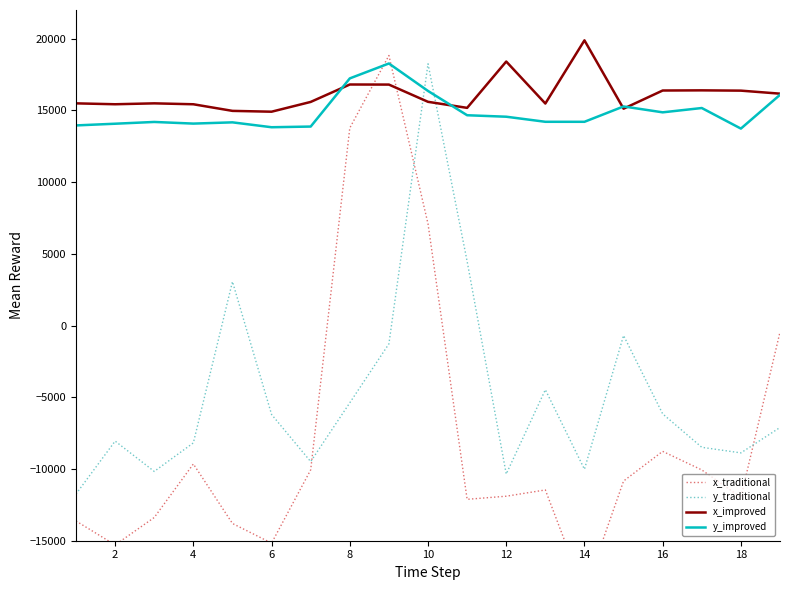

What is the maximum value for x_improved?

19884.5